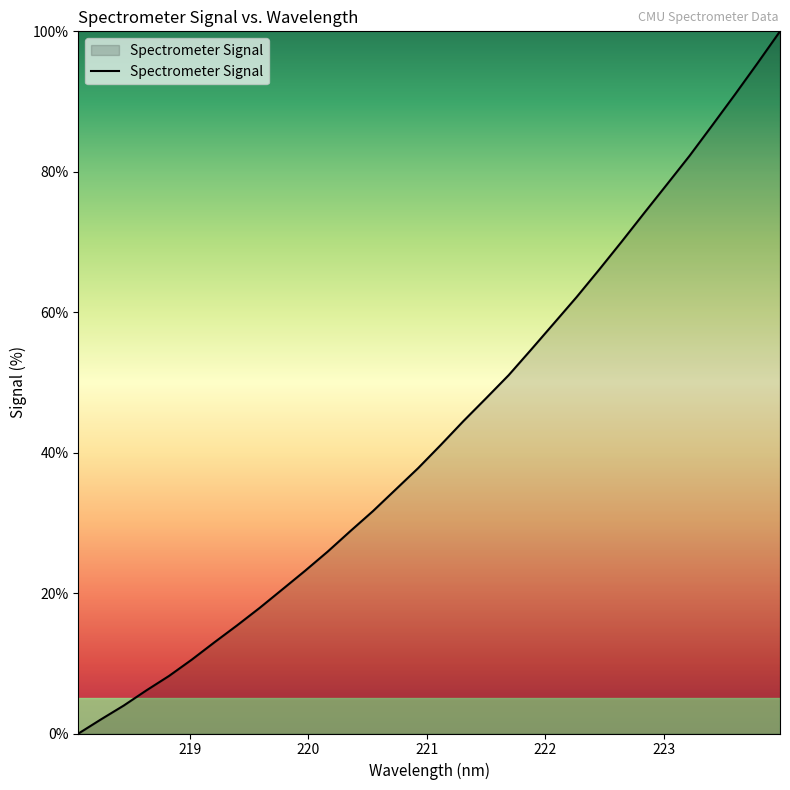

What is the greatest value displayed?

100.0